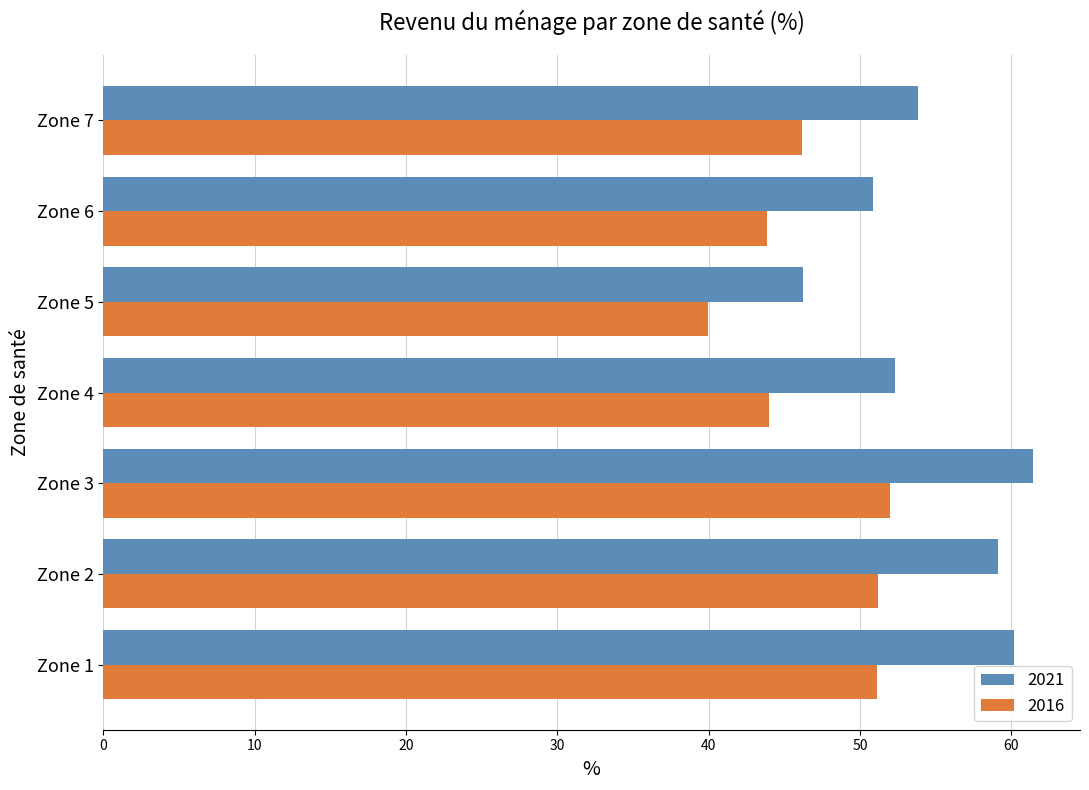

Is it true that 2016 equals 51.2 at Zone 2?

True